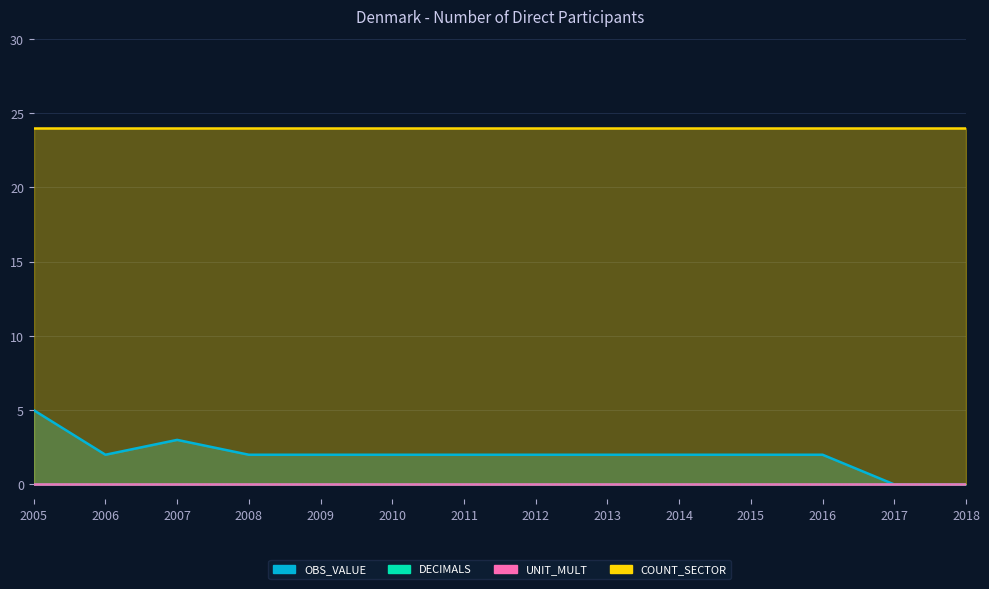

What is the spread (max minus min) of values at 2010?

24